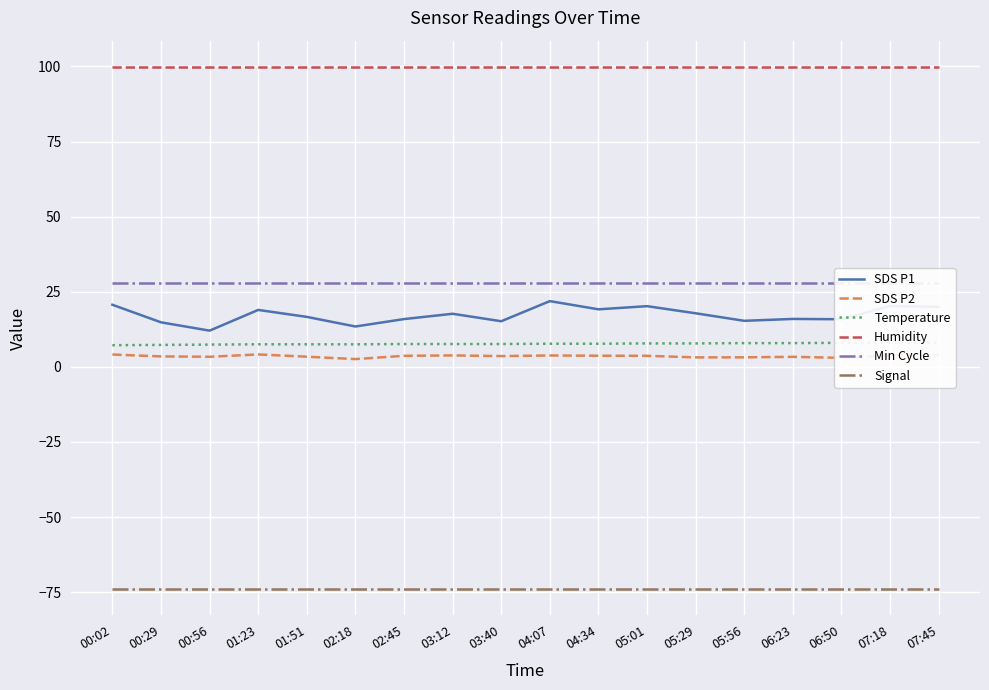

Reading left to right, extract all data points from this chart.

SDS P1: 00:02=20.7	00:29=14.8	00:56=12.1	01:23=18.9	01:51=16.6	02:18=13.4	02:45=15.9	03:12=17.7	03:40=15.2	04:07=21.9	04:34=19.1	05:01=20.2	05:29=17.8	05:56=15.3	06:23=15.9	06:50=15.8	07:18=20.2	07:45=20.0
SDS P2: 00:02=4.1	00:29=3.5	00:56=3.4	01:23=4.1	01:51=3.4	02:18=2.6	02:45=3.7	03:12=3.8	03:40=3.6	04:07=3.8	04:34=3.7	05:01=3.7	05:29=3.1	05:56=3.2	06:23=3.3	06:50=3.0	07:18=3.8	07:45=3.9
Temperature: 00:02=7.2	00:29=7.3	00:56=7.4	01:23=7.5	01:51=7.5	02:18=7.5	02:45=7.6	03:12=7.6	03:40=7.6	04:07=7.7	04:34=7.7	05:01=7.8	05:29=7.8	05:56=7.9	06:23=7.9	06:50=8.0	07:18=8.0	07:45=8.1
Humidity: 00:02=99.9	00:29=99.9	00:56=99.9	01:23=99.9	01:51=99.9	02:18=99.9	02:45=99.9	03:12=99.9	03:40=99.9	04:07=99.9	04:34=99.9	05:01=99.9	05:29=99.9	05:56=99.9	06:23=99.9	06:50=99.9	07:18=99.9	07:45=99.9
Min Cycle: 00:02=28.0	00:29=28.0	00:56=28.0	01:23=28.0	01:51=28.0	02:18=28.0	02:45=28.0	03:12=28.0	03:40=28.0	04:07=28.0	04:34=28.0	05:01=28.0	05:29=28.0	05:56=28.0	06:23=28.0	06:50=28.0	07:18=28.0	07:45=28.0
Signal: 00:02=-74.0	00:29=-74.0	00:56=-74.0	01:23=-74.0	01:51=-74.0	02:18=-74.0	02:45=-74.0	03:12=-74.0	03:40=-74.0	04:07=-74.0	04:34=-74.0	05:01=-74.0	05:29=-74.0	05:56=-74.0	06:23=-74.0	06:50=-74.0	07:18=-74.0	07:45=-74.0